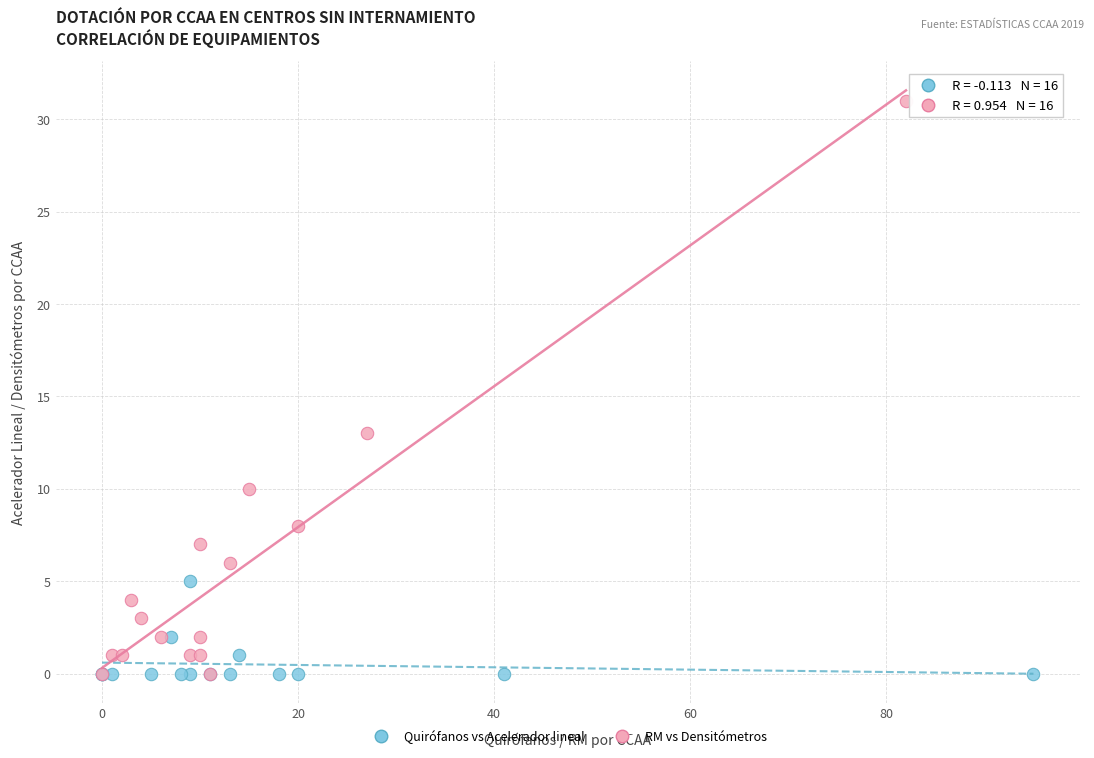

Which series has the widest spread of Y values?

RM vs Densitómetros